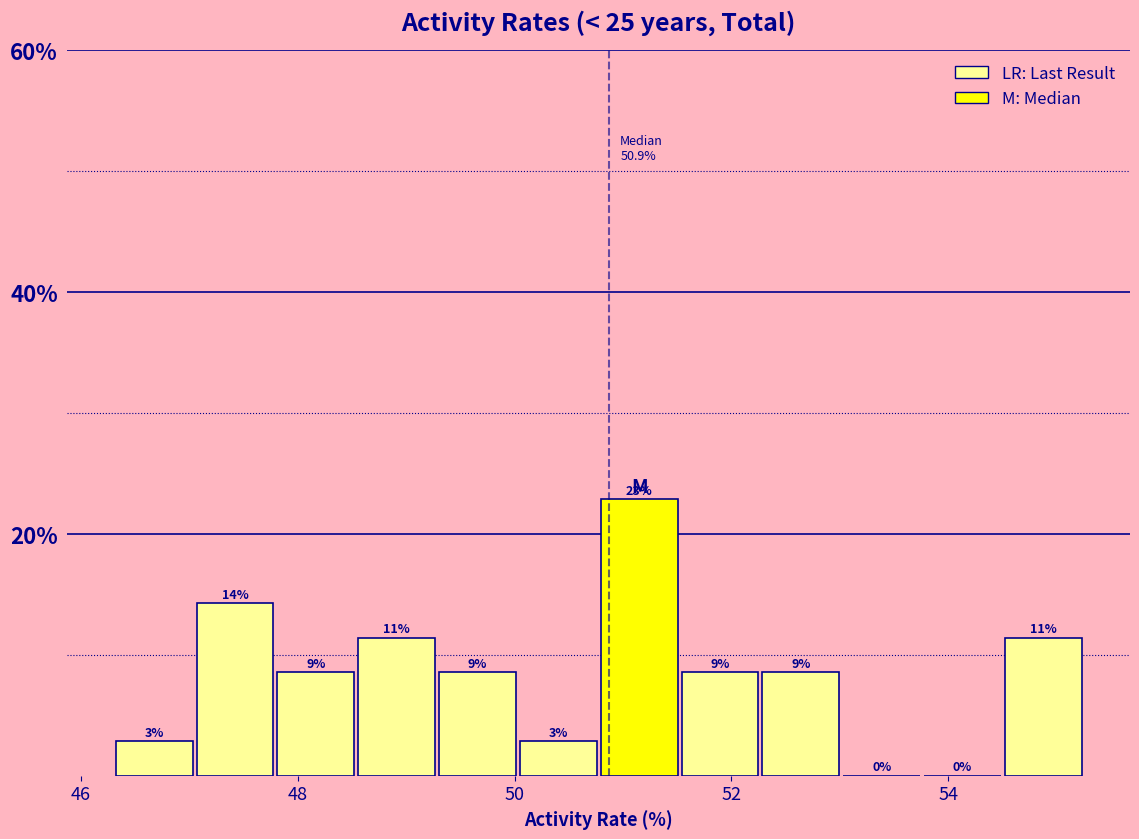

Read against the x-axis, roughly where is the centre of the tallest bar?

51.2